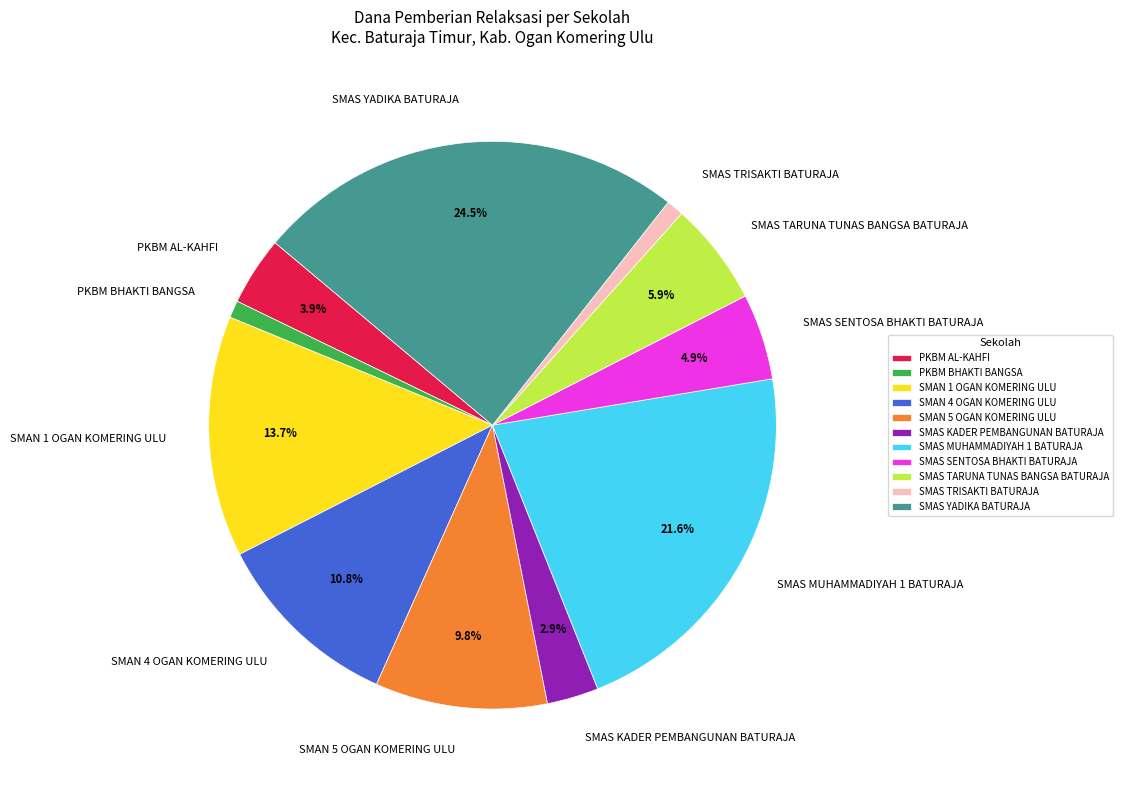

Does any single category account for the majority?

No